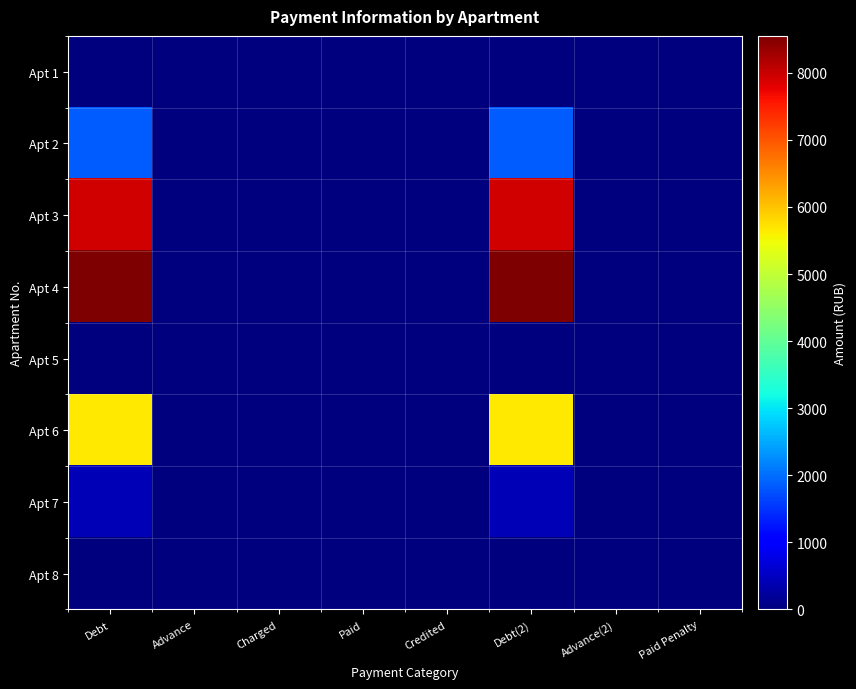

Which series changed the most between Charged and Debt(2)?

Apt 4